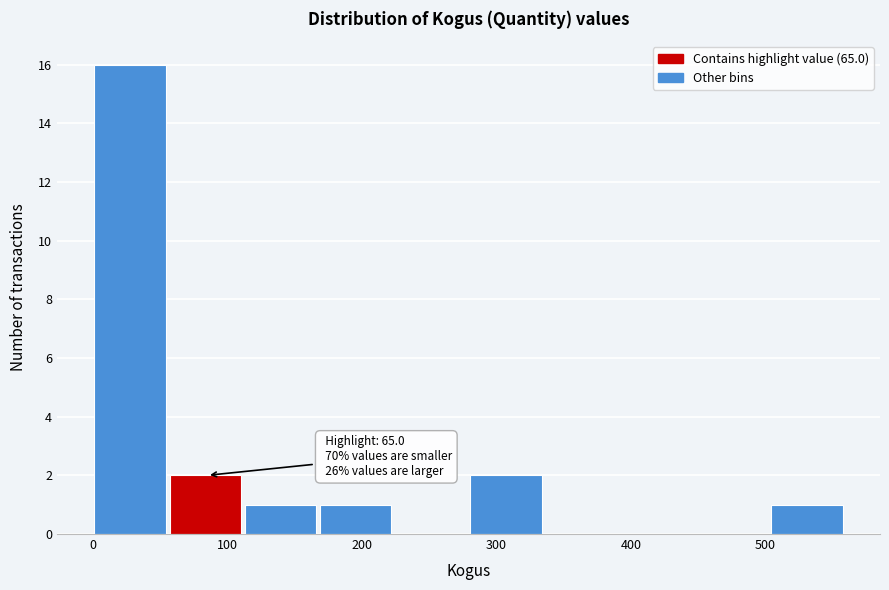

Over which range of the x-axis is the bar tallest?

0 to 60